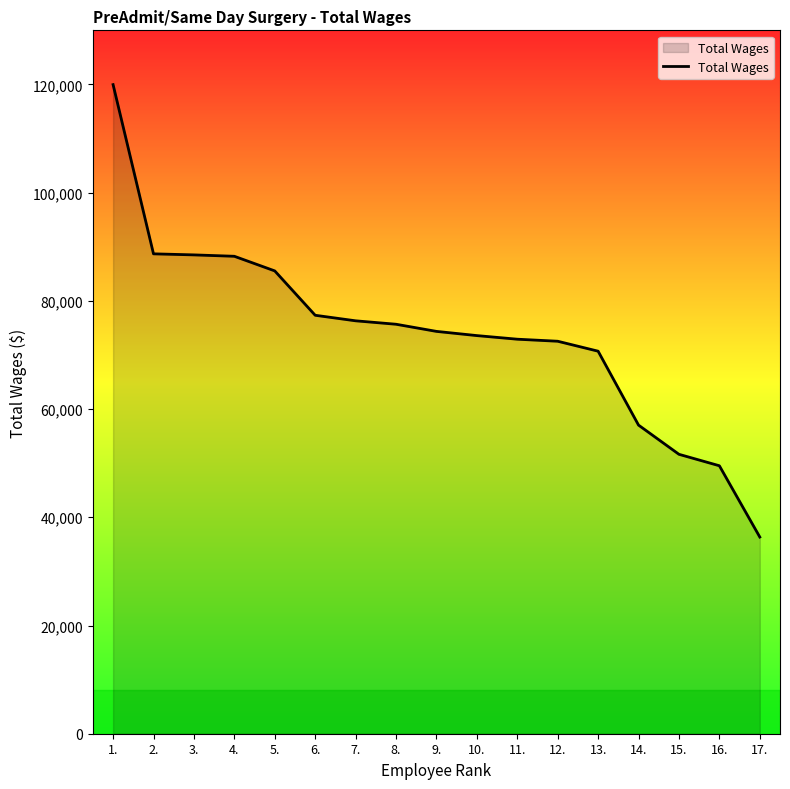

What is the change in value from 13. to 15.?

-19057